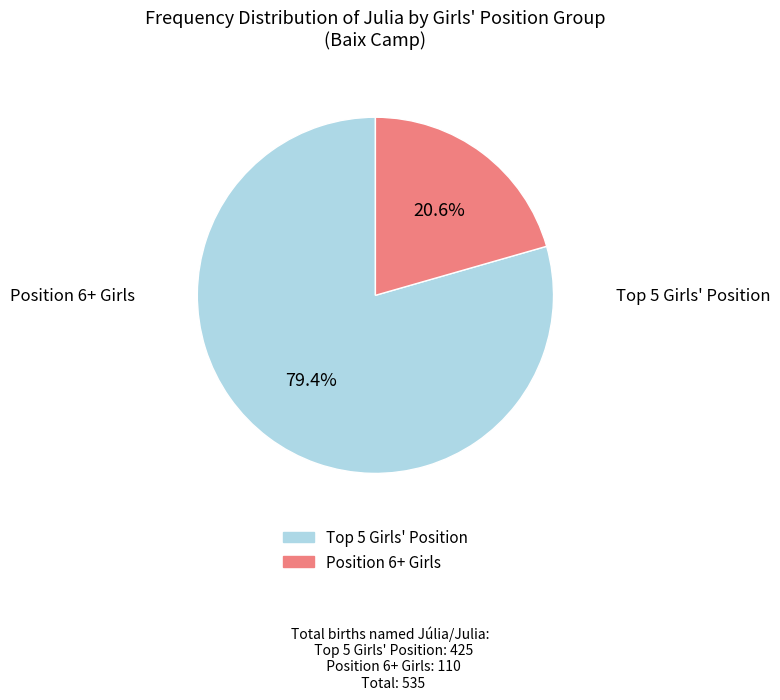

Is there a majority slice in this chart?

Yes